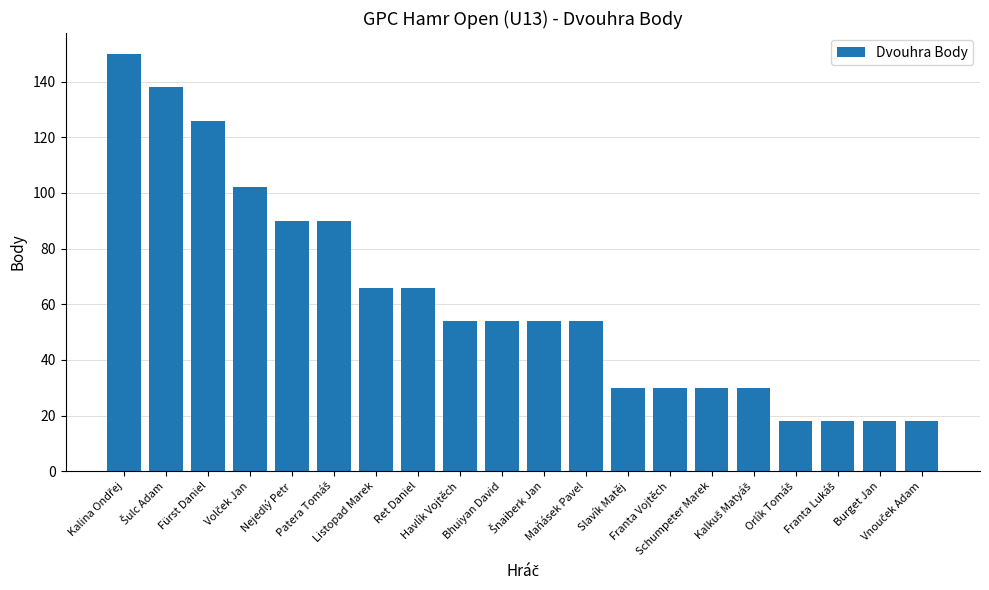

What is the average value?

62